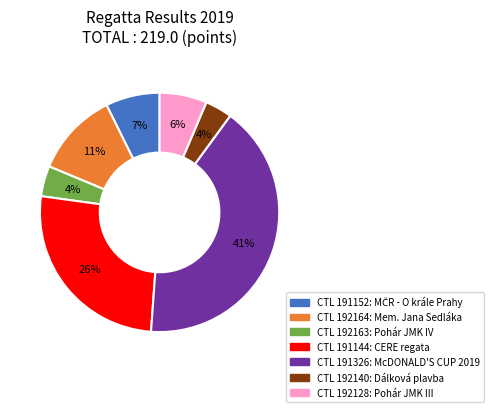

Is there a majority slice in this chart?

No